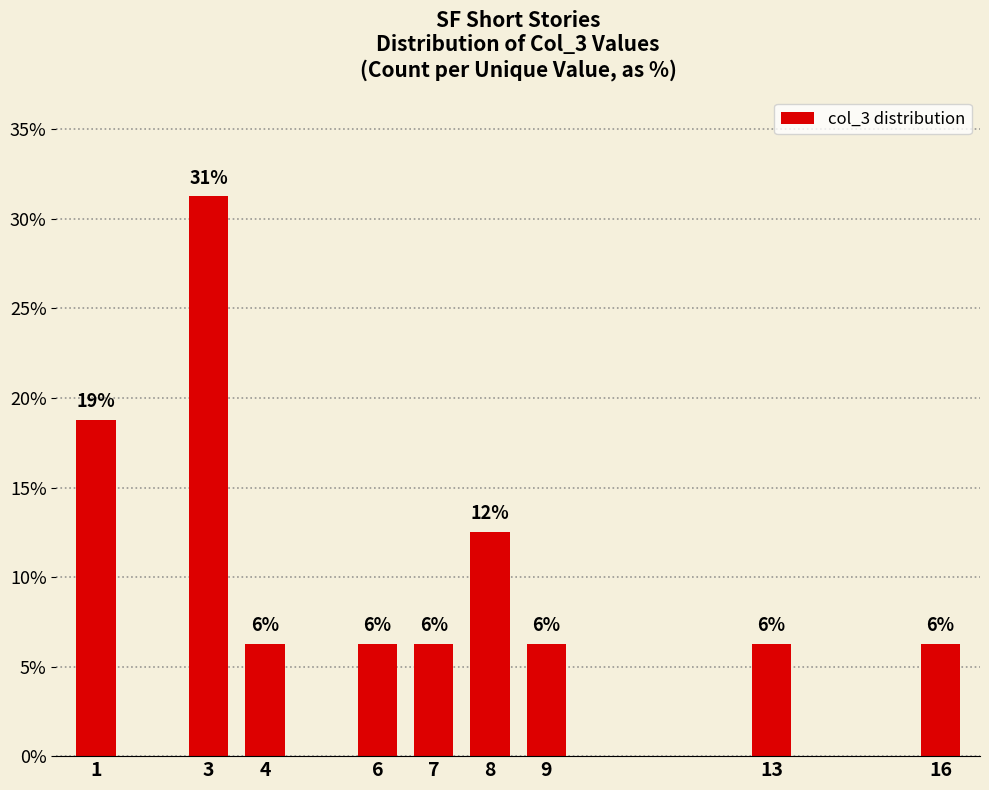

At which category does the chart reach its minimum across all series?

4